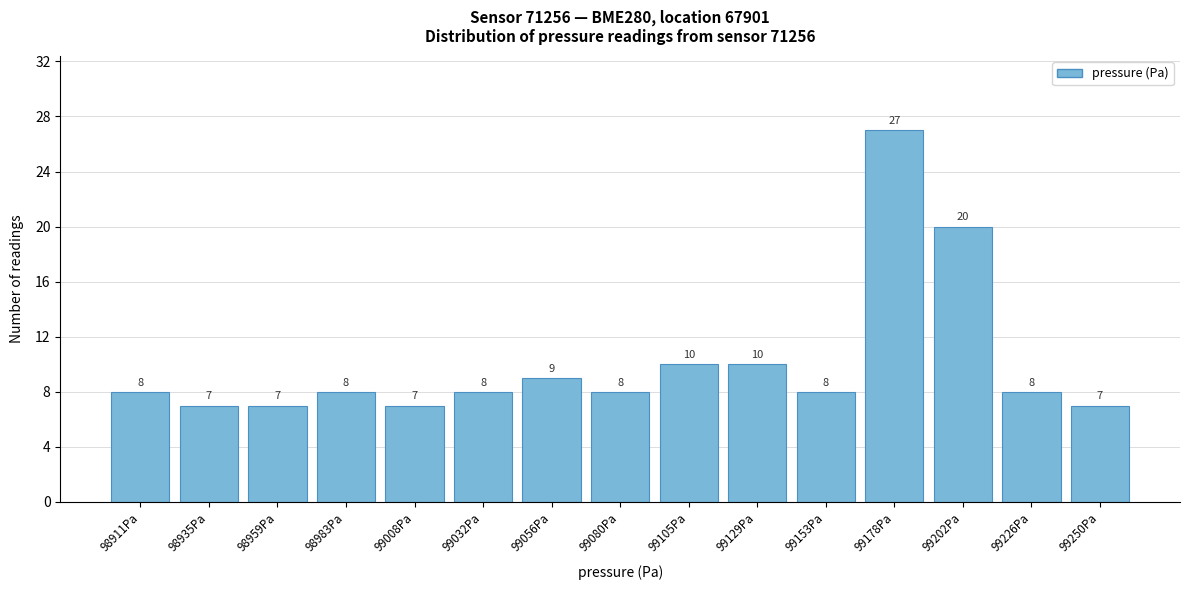

Reading left to right, what are all the values shown in this chart?

8	7	7	8	7	8	9	8	10	10	8	27	20	8	7